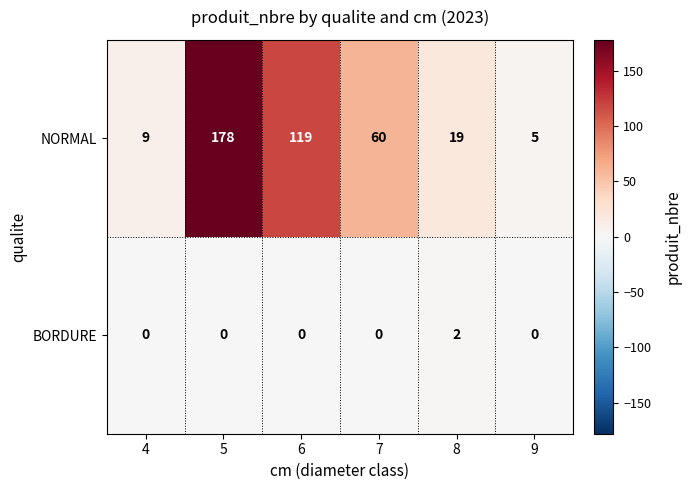

How many data points does each series have?

6